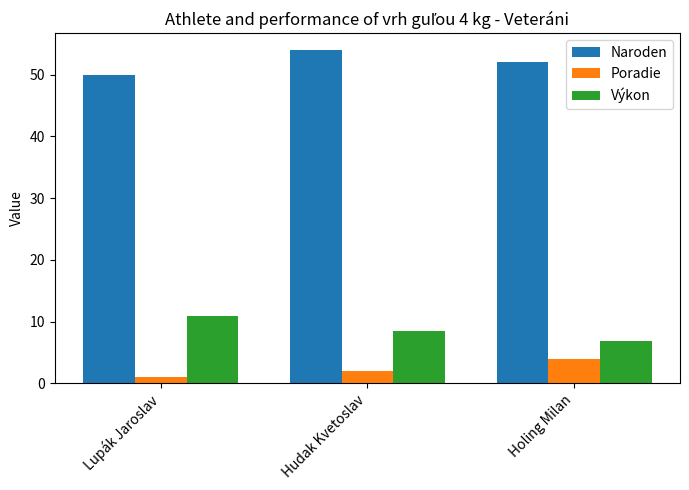

Rank the categories by Výkon value from lowest to highest.

Holing Milan, Hudak Kvetoslav, Lupák Jaroslav